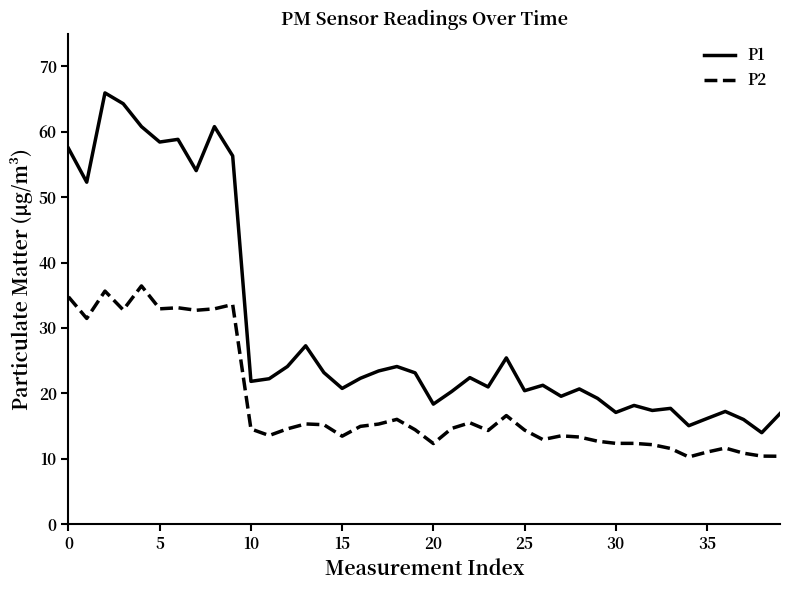

True or false: P2 and P1 intersect in this chart.

False